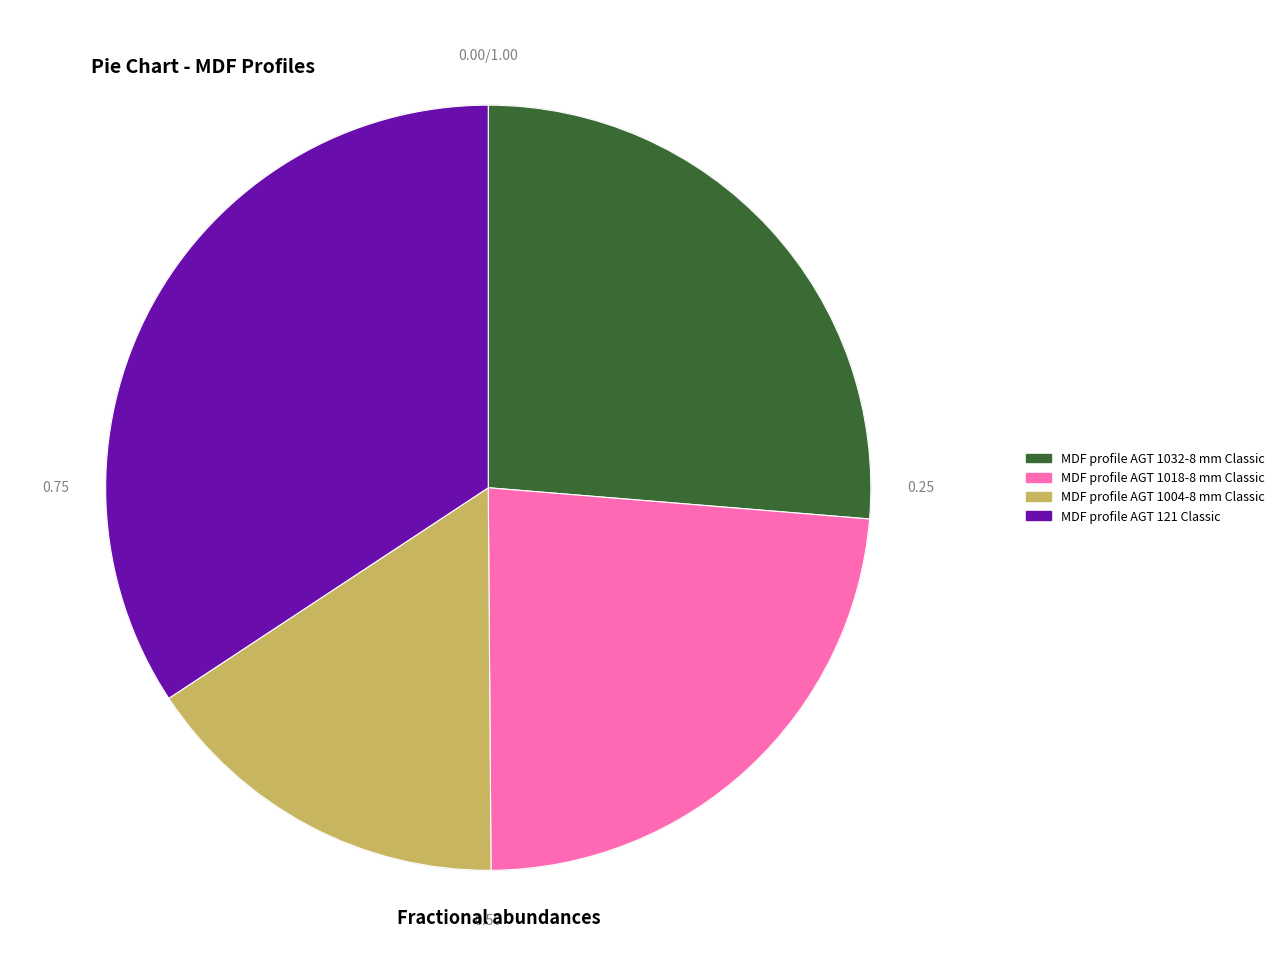

Is there a majority slice in this chart?

No